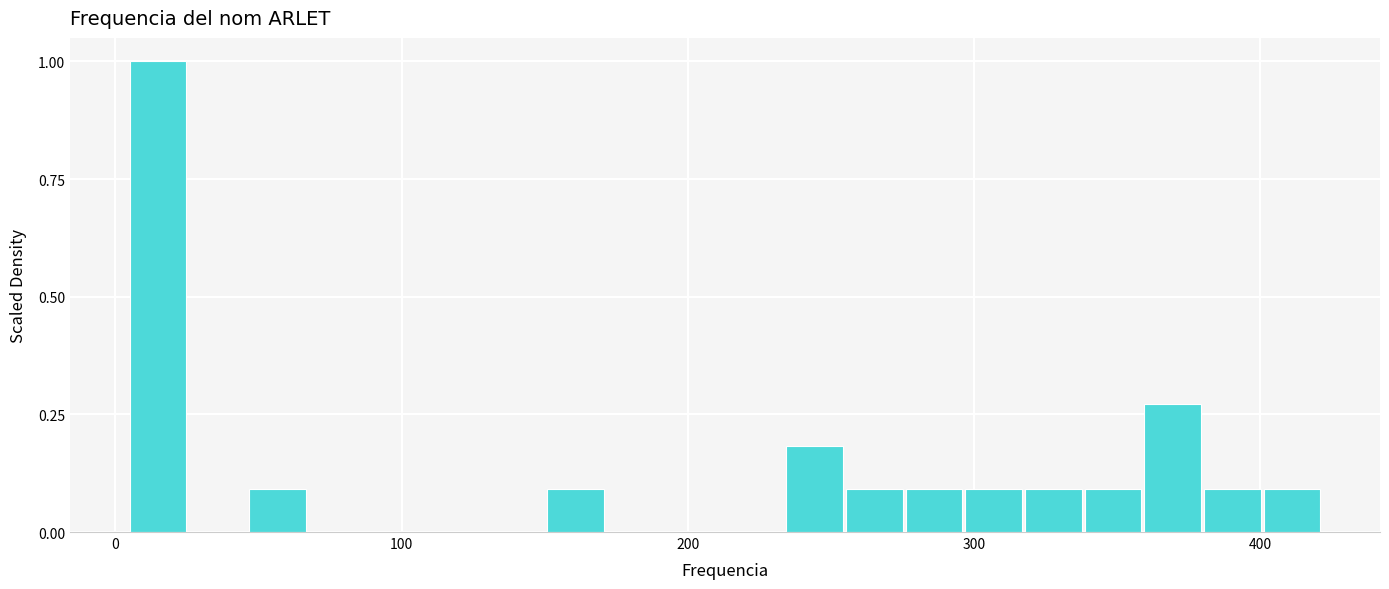

Around what value on the x-axis is the tallest bar? Give the approximate position of its centre, as read against the axis.

10